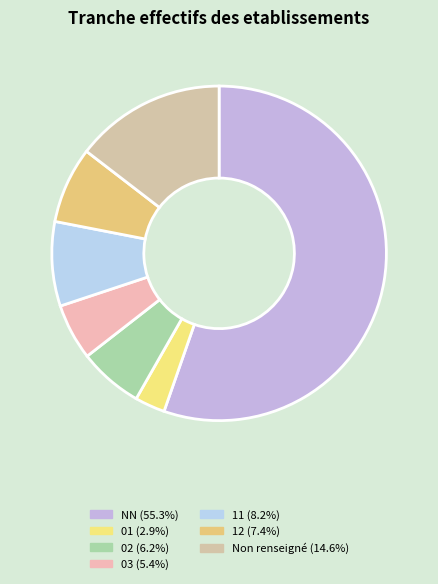

How many segments does this pie chart have?

7